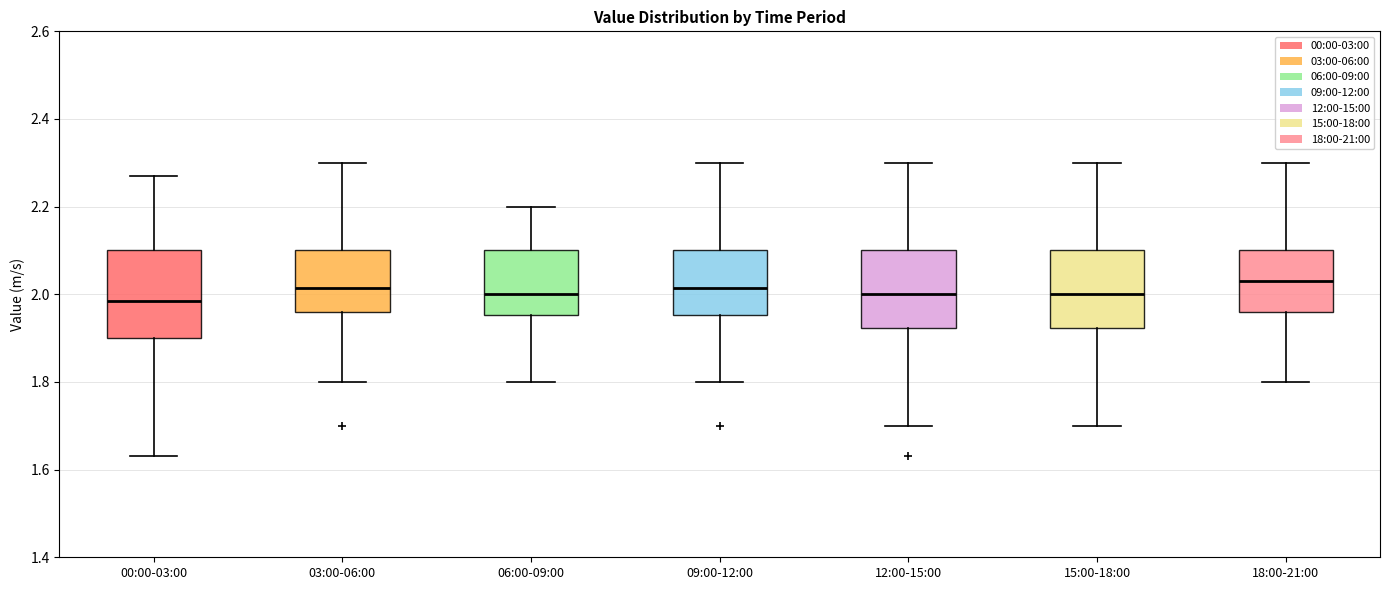

Where is the lower edge of the box for 09:00-12:00 on the y-axis? The values are not printed on the chart, so give them approximately, as read against the axis.

1.96